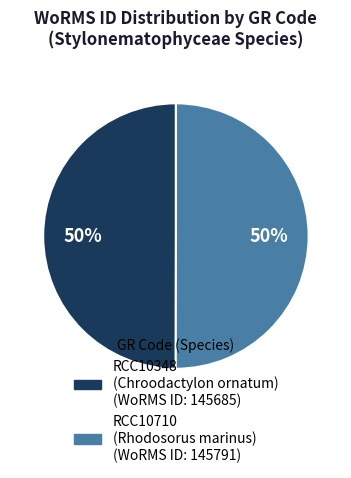

Count the number of slices in the pie.

2